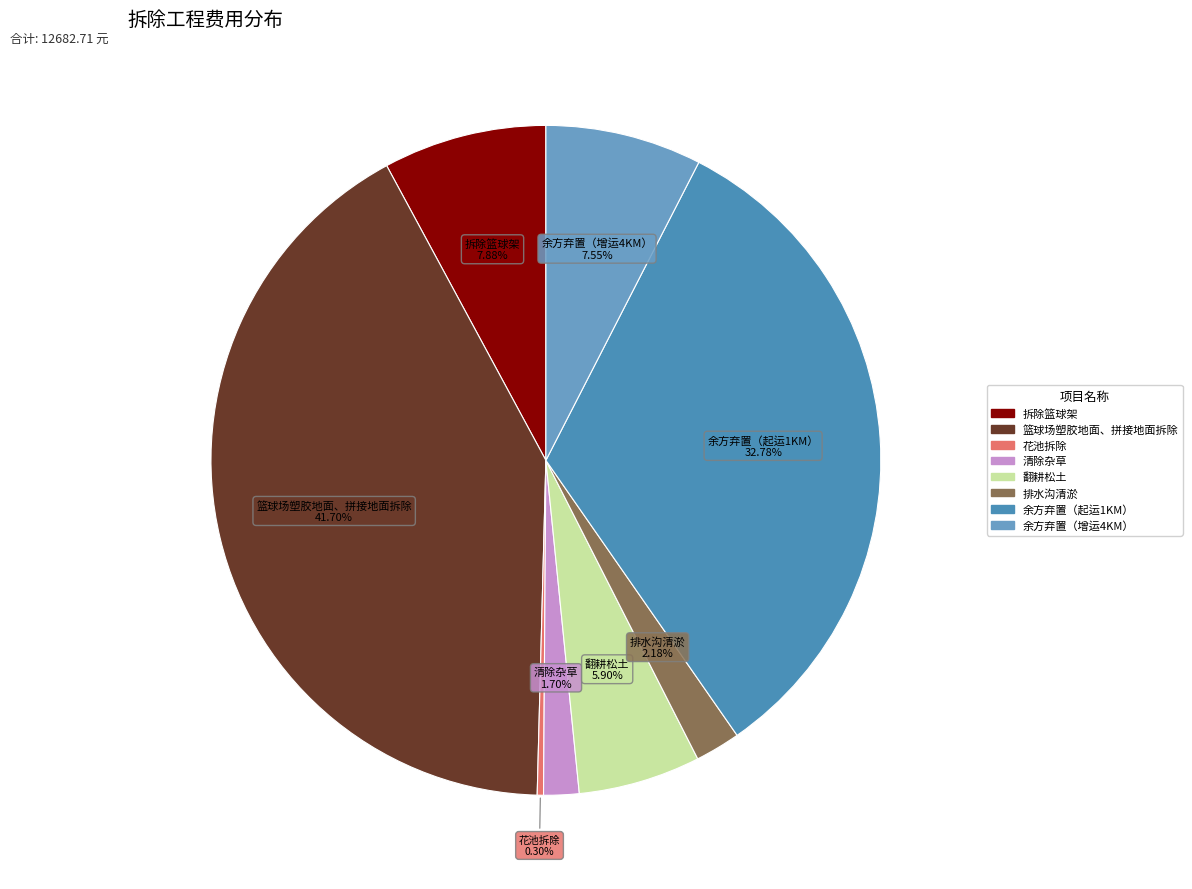

Does 篮球场塑胶地面、拼接地面拆除 account for over 50% of the chart?

No